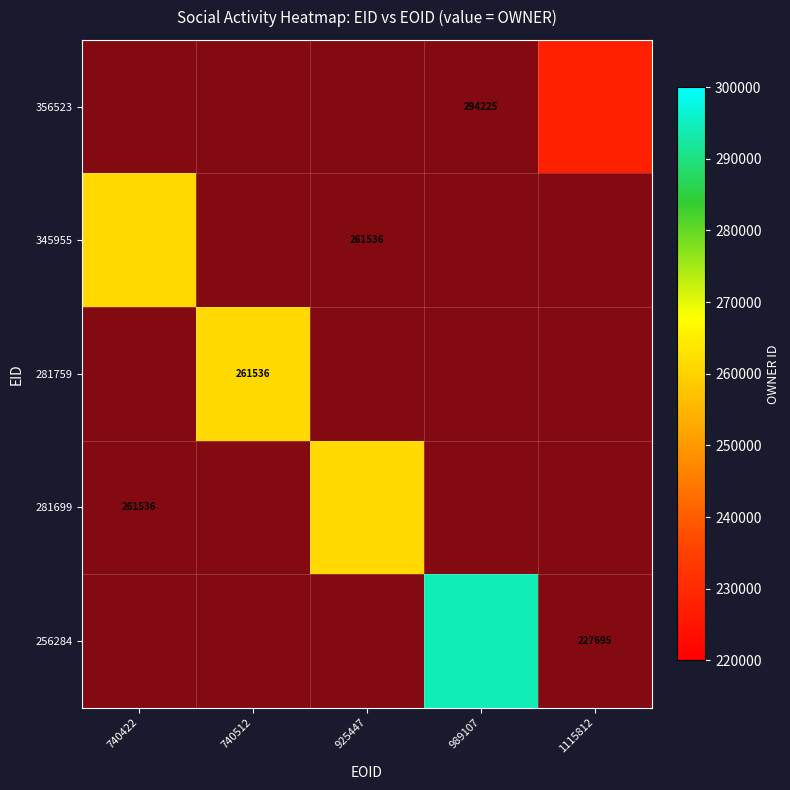

Is the value of 256284 at 989107 greater than the value of 356523 at 989107?

No